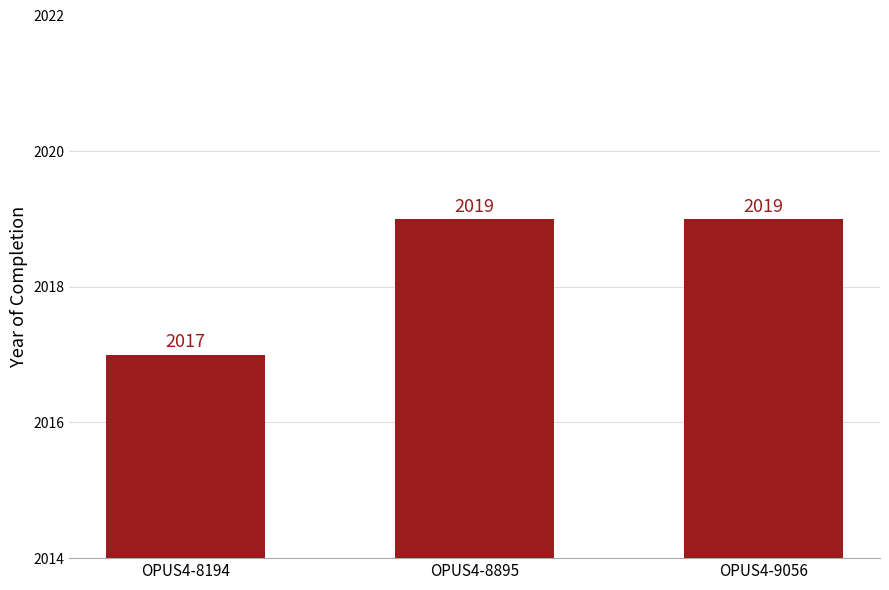

How many series are shown in this chart?

1